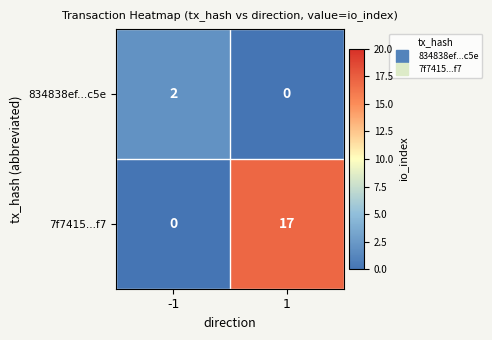

How many categories are shown in the chart?

2